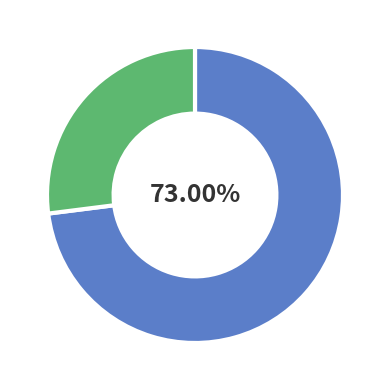

Does any single category account for the majority?

Yes